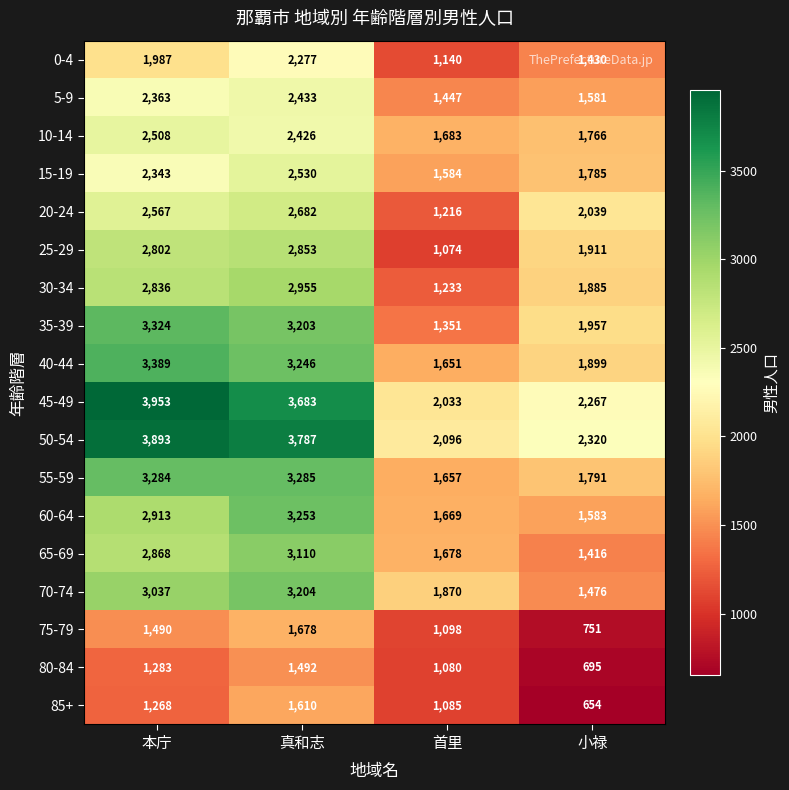

Which series has the widest spread of values?

35-39